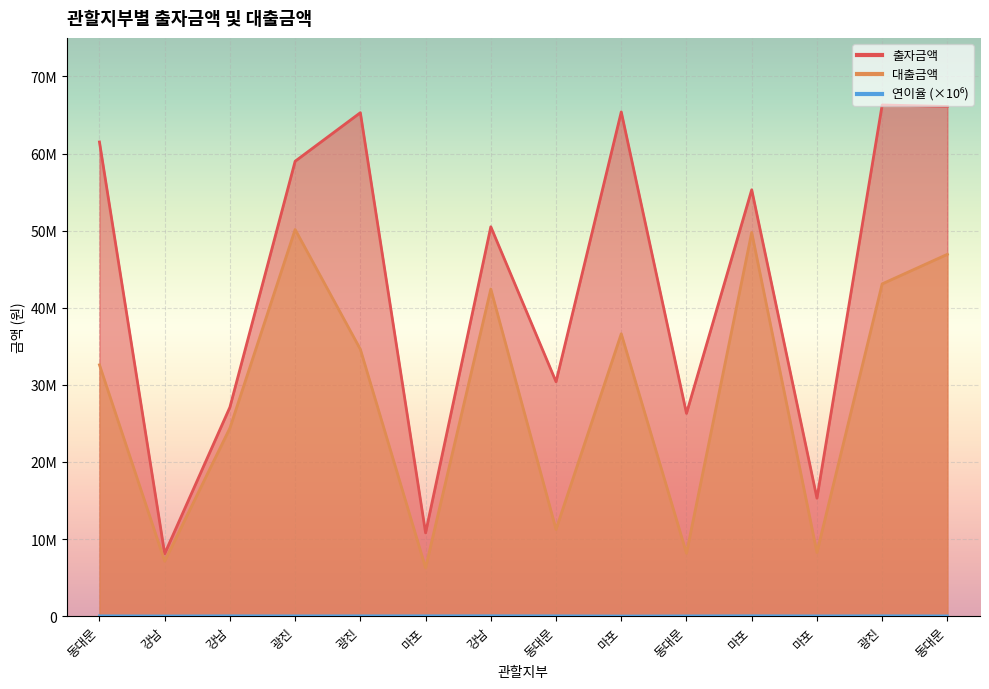

What value does the 출자금액 series have at 동대문?

66100000